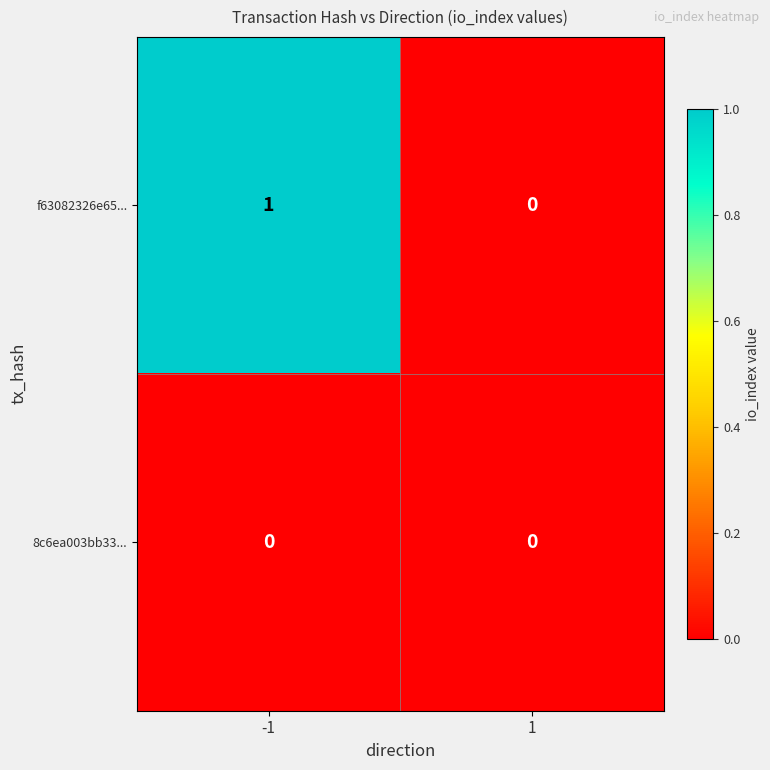

Reading left to right, list all the values displayed in this chart.

f63082326e65...: -1=1	1=0
8c6ea003bb33...: -1=0	1=0